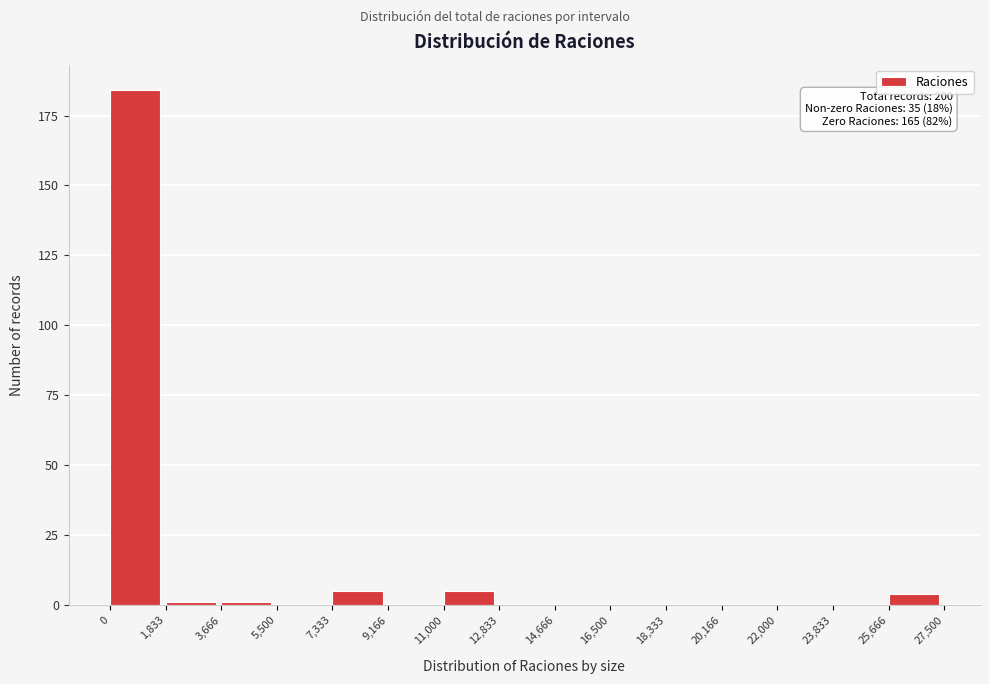

Which range on the x-axis has the tallest bar?

0 to 1,833